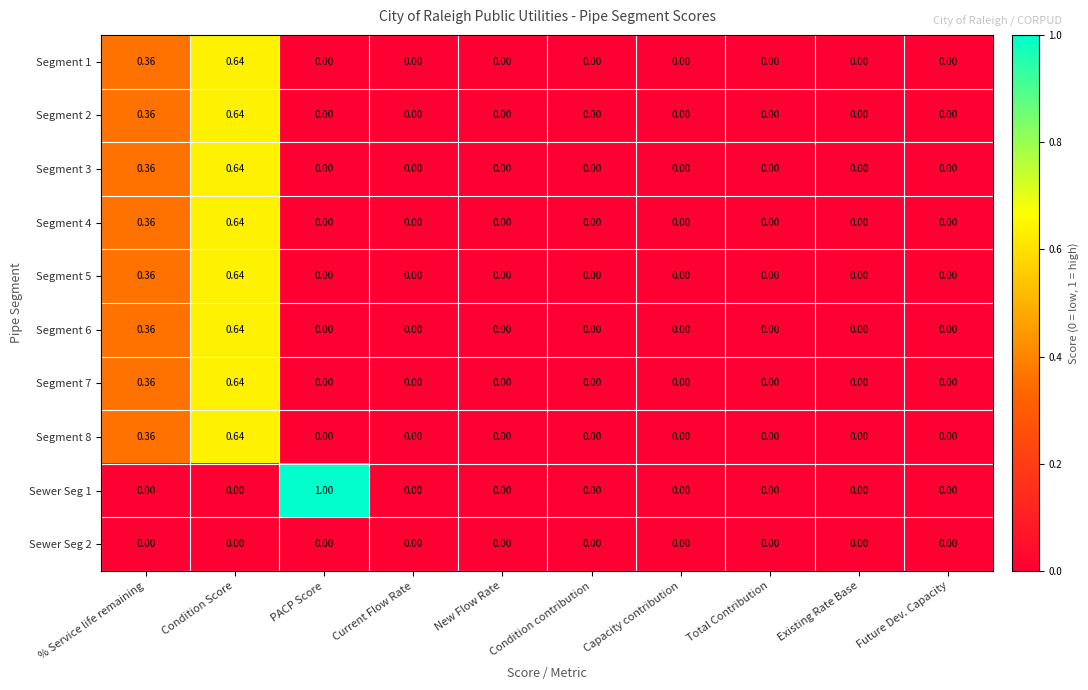

At which category is the sum across all series the highest?

Condition Score